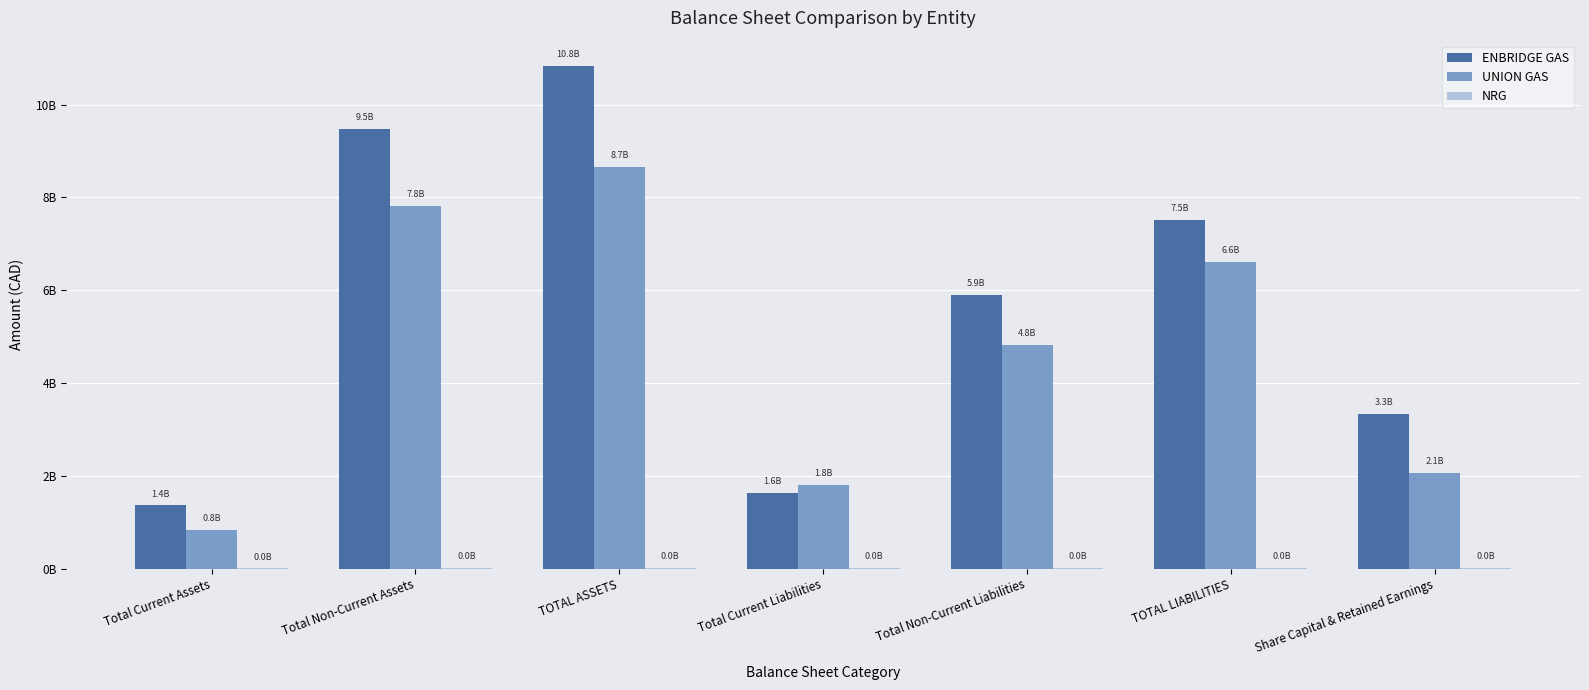

What is the label of the 5th bar from the left?

Total Non-Current Liabilities